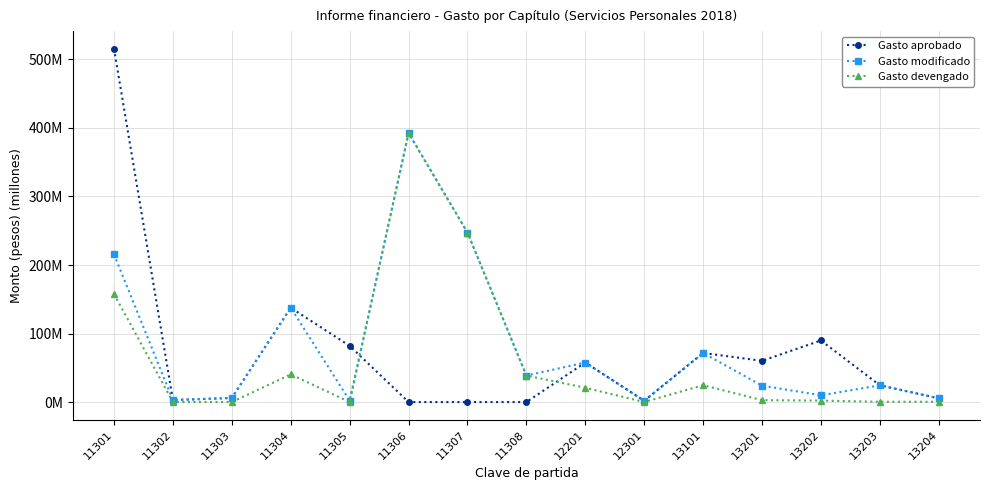

Is this an area chart (filled region under the line)?

No